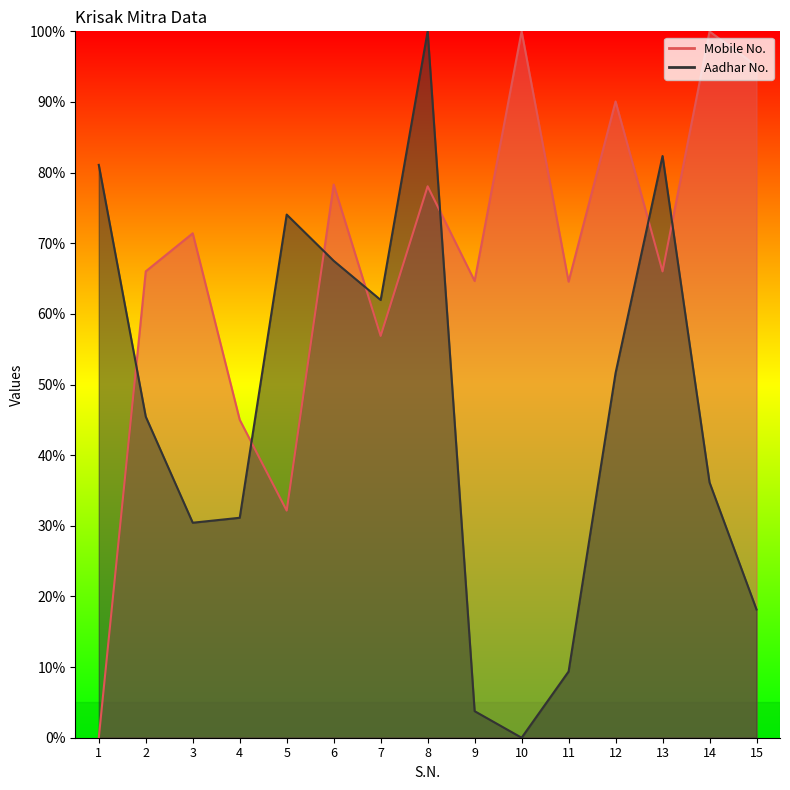

What is the difference between the Aadhar No. values at 14 and 13?

46.2